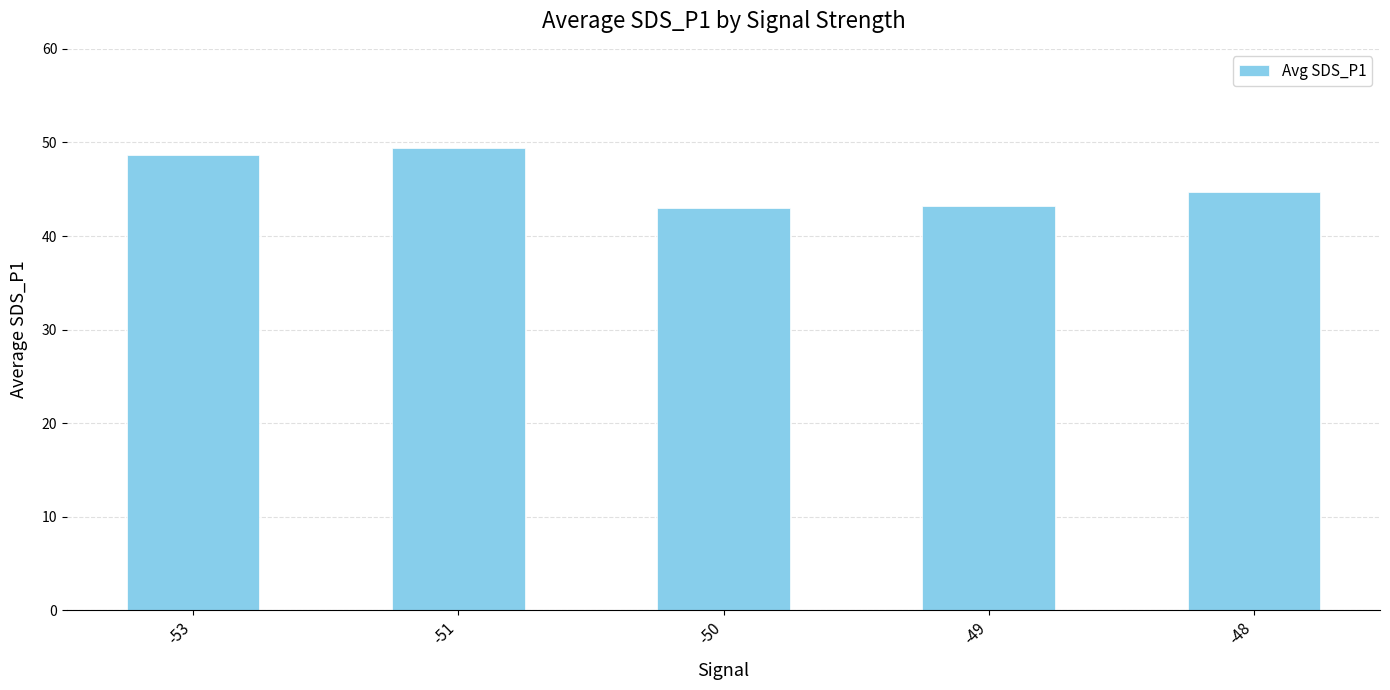

Are the bars grouped side by side (vs. stacked)?

No